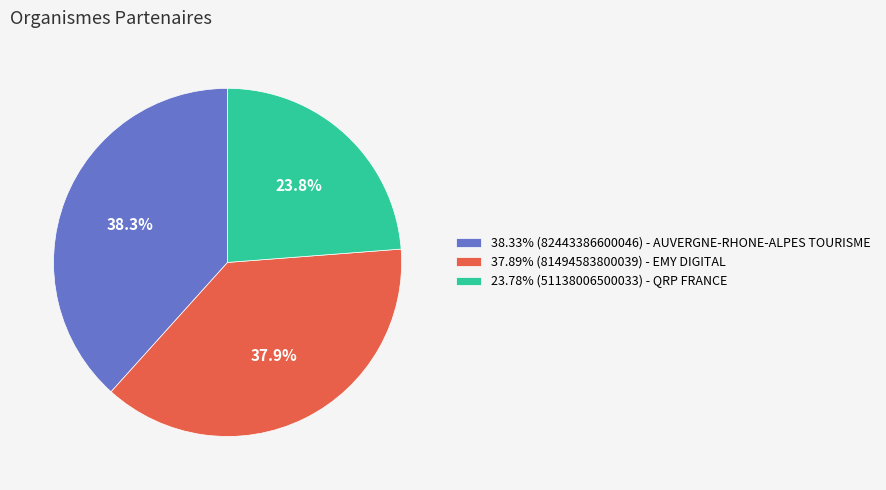

What is the ratio of the value at 38.33% (82443386600046) - AUVERGNE-RHONE-ALPES TOURISME to the value at 37.89% (81494583800039) - EMY DIGITAL?

1.0